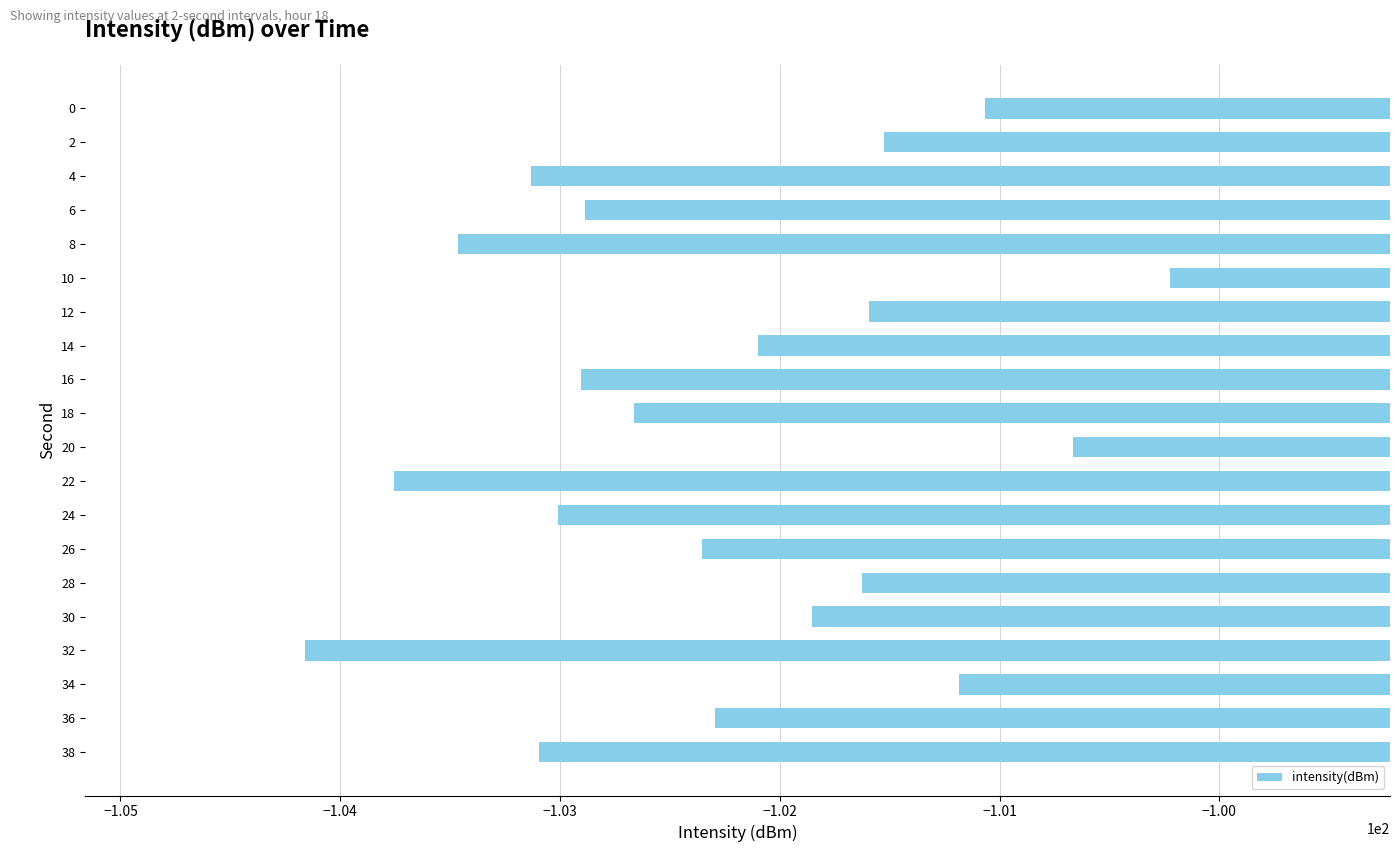

What is the value of the 19th bar from the top?

-102.3